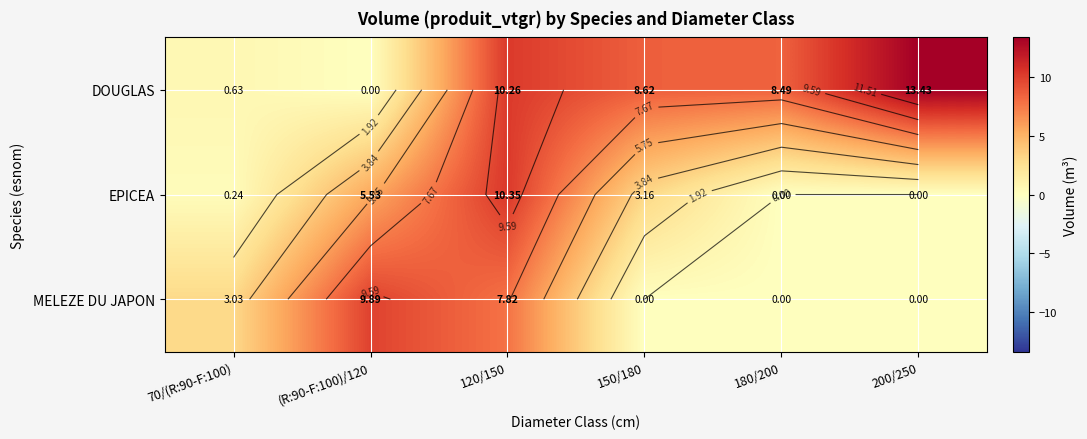

Is the value of DOUGLAS at 120/150 greater than the value of EPICEA at 70/(R:90-F:100)?

Yes